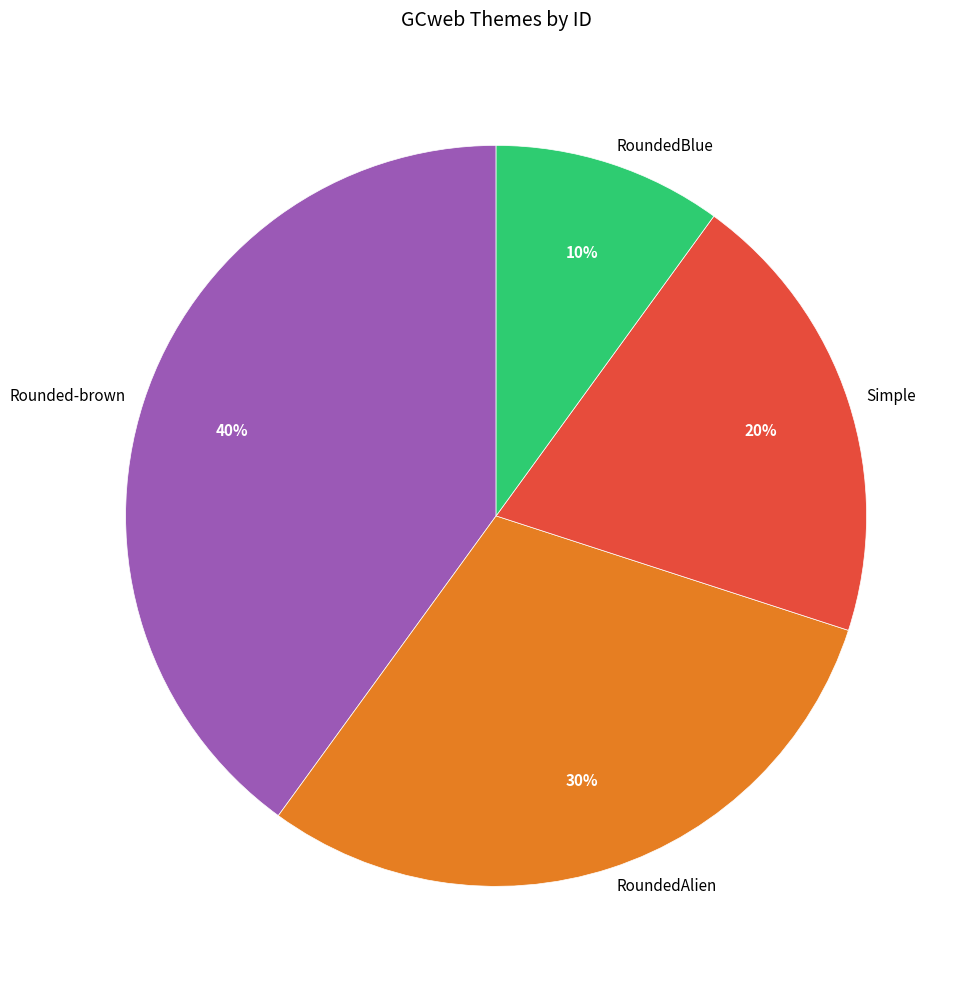

What is the largest slice in the pie chart?

Rounded-brown